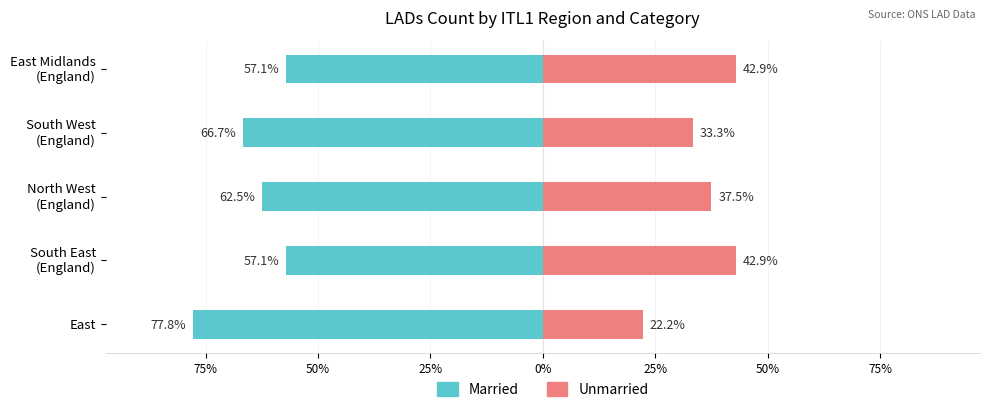

Reading right to left, transcribe all the data shown in this chart.

Married: -57.1	-66.7	-62.5	-57.1	-77.8
Unmarried: 42.9	33.3	37.5	42.9	22.2